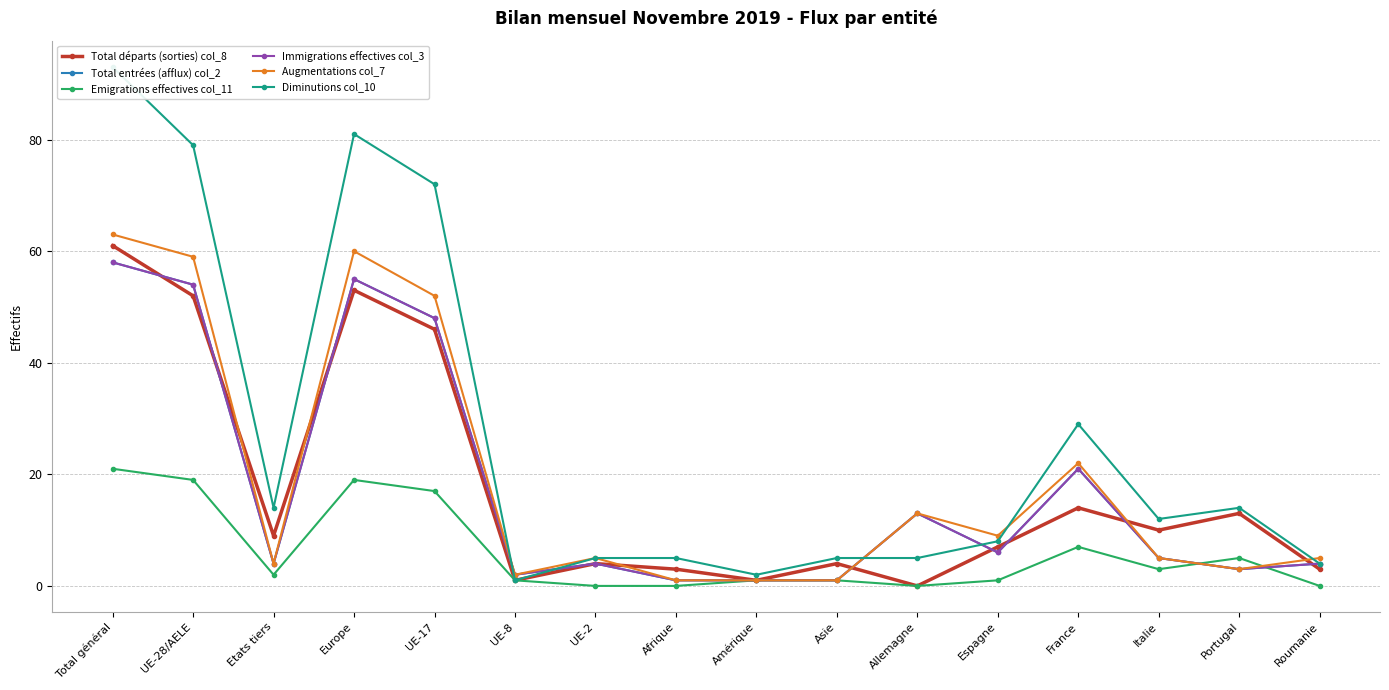

At which label does Total entrées (afflux) col_2 first exceed 5?

Total général